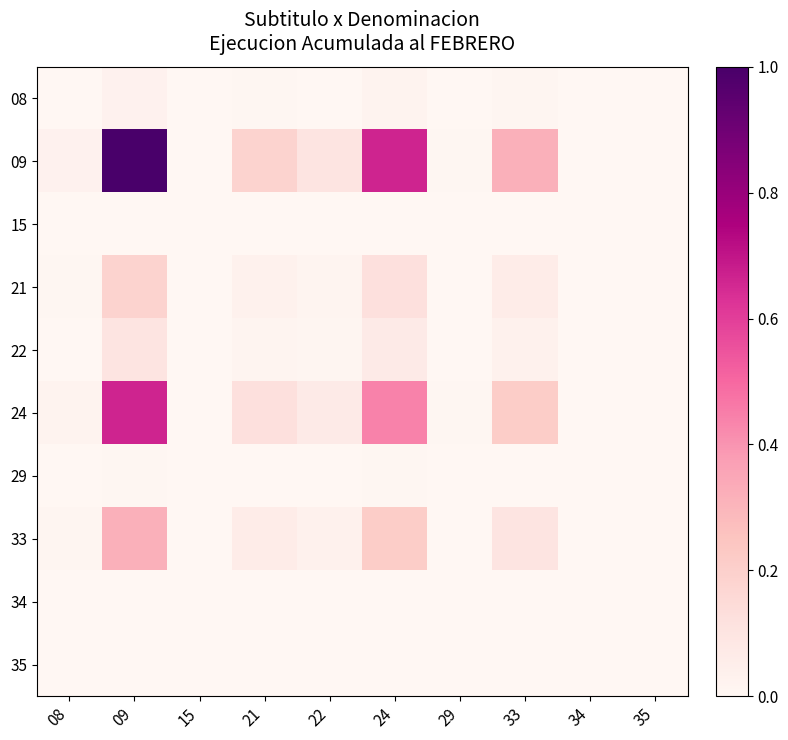

Reading left to right, list all the values displayed in this chart.

08: 08=0.0	09=0.0	15=0.0	21=0.0	22=0.0	24=0.0	29=0.0	33=0.0	34=0.0	35=0.0
09: 08=0.0	09=1.0	15=0.0	21=0.2	22=0.1	24=0.7	29=0.0	33=0.3	34=0.0	35=0.0
15: 08=0.0	09=0.0	15=0.0	21=0.0	22=0.0	24=0.0	29=0.0	33=0.0	34=0.0	35=0.0
21: 08=0.0	09=0.2	15=0.0	21=0.0	22=0.0	24=0.1	29=0.0	33=0.1	34=0.0	35=0.0
22: 08=0.0	09=0.1	15=0.0	21=0.0	22=0.0	24=0.1	29=0.0	33=0.0	34=0.0	35=0.0
24: 08=0.0	09=0.7	15=0.0	21=0.1	22=0.1	24=0.4	29=0.0	33=0.2	34=0.0	35=0.0
29: 08=0.0	09=0.0	15=0.0	21=0.0	22=0.0	24=0.0	29=0.0	33=0.0	34=0.0	35=0.0
33: 08=0.0	09=0.3	15=0.0	21=0.1	22=0.0	24=0.2	29=0.0	33=0.1	34=0.0	35=0.0
34: 08=0.0	09=0.0	15=0.0	21=0.0	22=0.0	24=0.0	29=0.0	33=0.0	34=0.0	35=0.0
35: 08=0.0	09=0.0	15=0.0	21=0.0	22=0.0	24=0.0	29=0.0	33=0.0	34=0.0	35=0.0